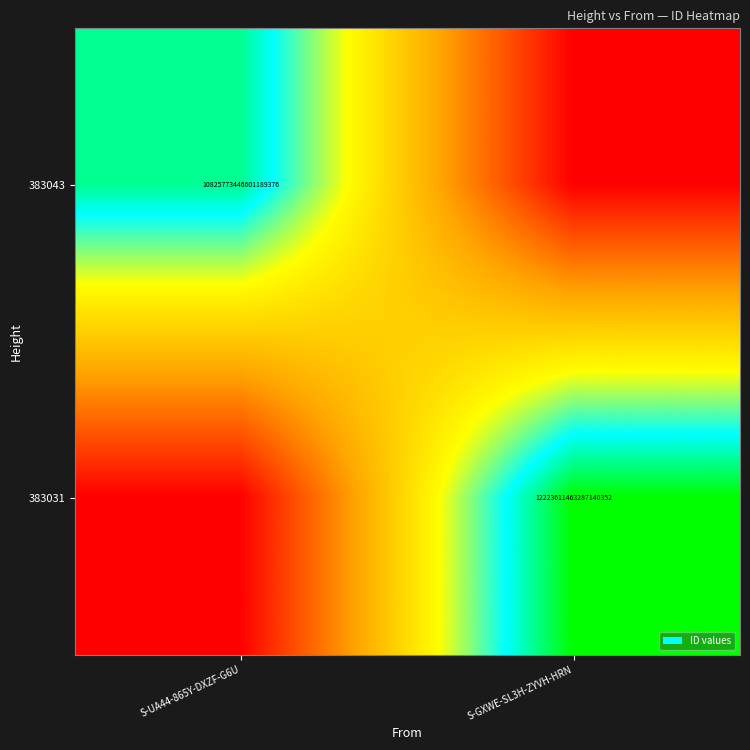

Which has a higher value, S-UA44-865Y-DXZF-G6U or S-GXWE-SL3H-ZYVH-HRN?

S-UA44-865Y-DXZF-G6U